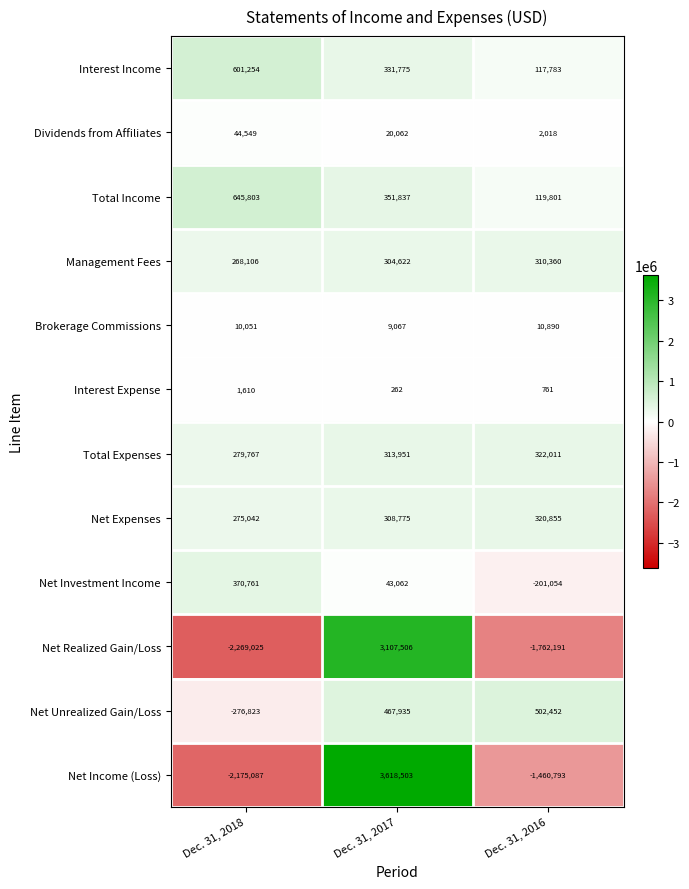

Rank the series by their maximum value, from lowest to highest.

Interest Expense, Brokerage Commissions, Dividends from Affiliates, Management Fees, Net Expenses, Total Expenses, Net Investment Income, Net Unrealized Gain/Loss, Interest Income, Total Income, Net Realized Gain/Loss, Net Income (Loss)